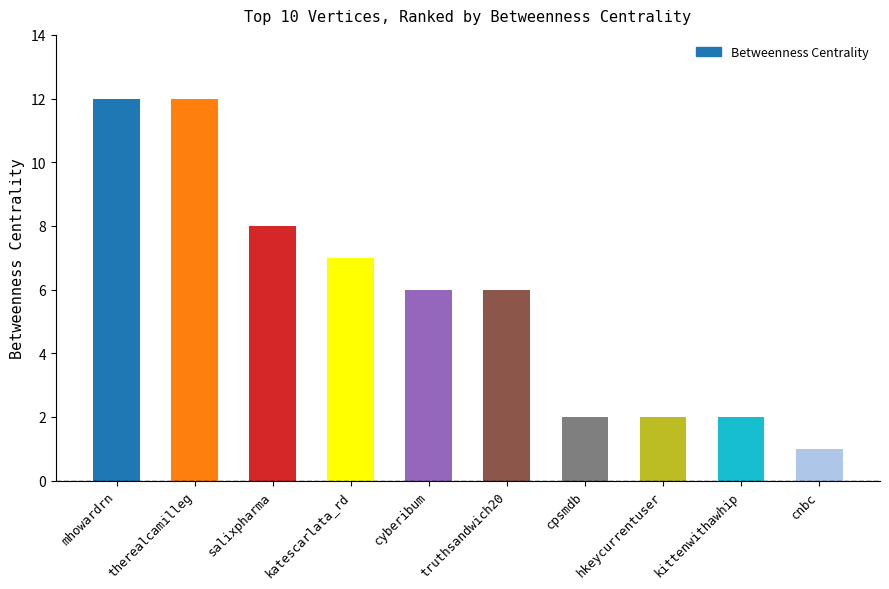

What is the minimum value shown in the chart?

1